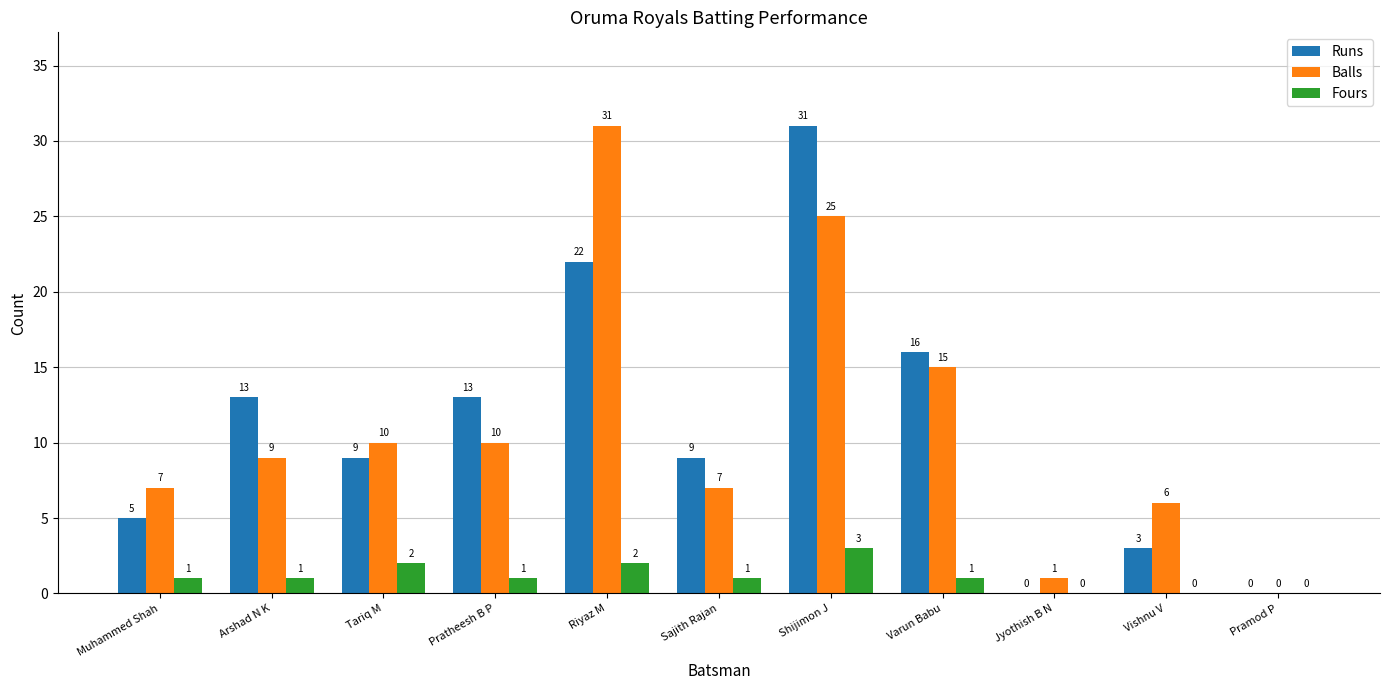

How many distinct data groups are displayed?

3